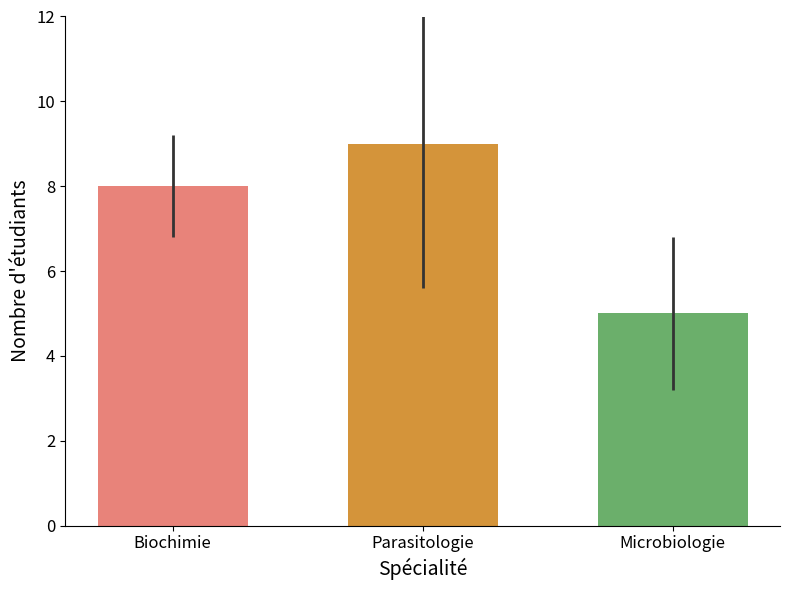

How many bars are there in total?

3